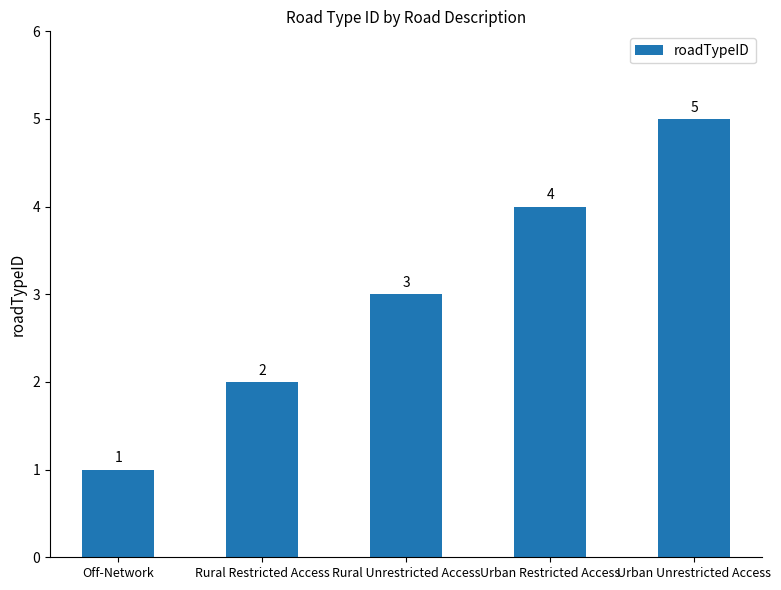

Reading right to left, extract all data points from this chart.

Urban Unrestricted Access=5	Urban Restricted Access=4	Rural Unrestricted Access=3	Rural Restricted Access=2	Off-Network=1